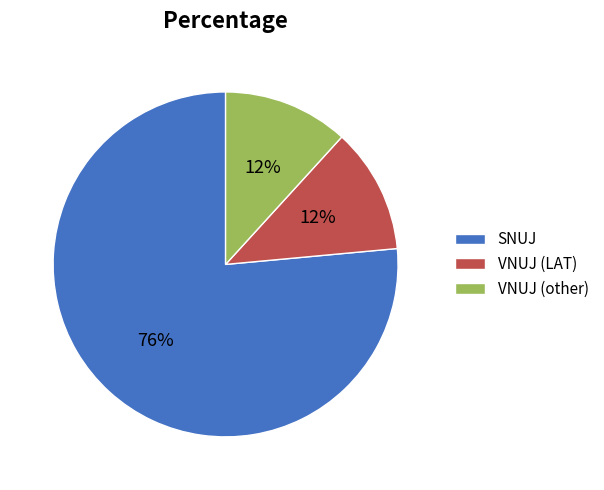

Is it true that VNUJ (LAT) is 24% of the pie?

False